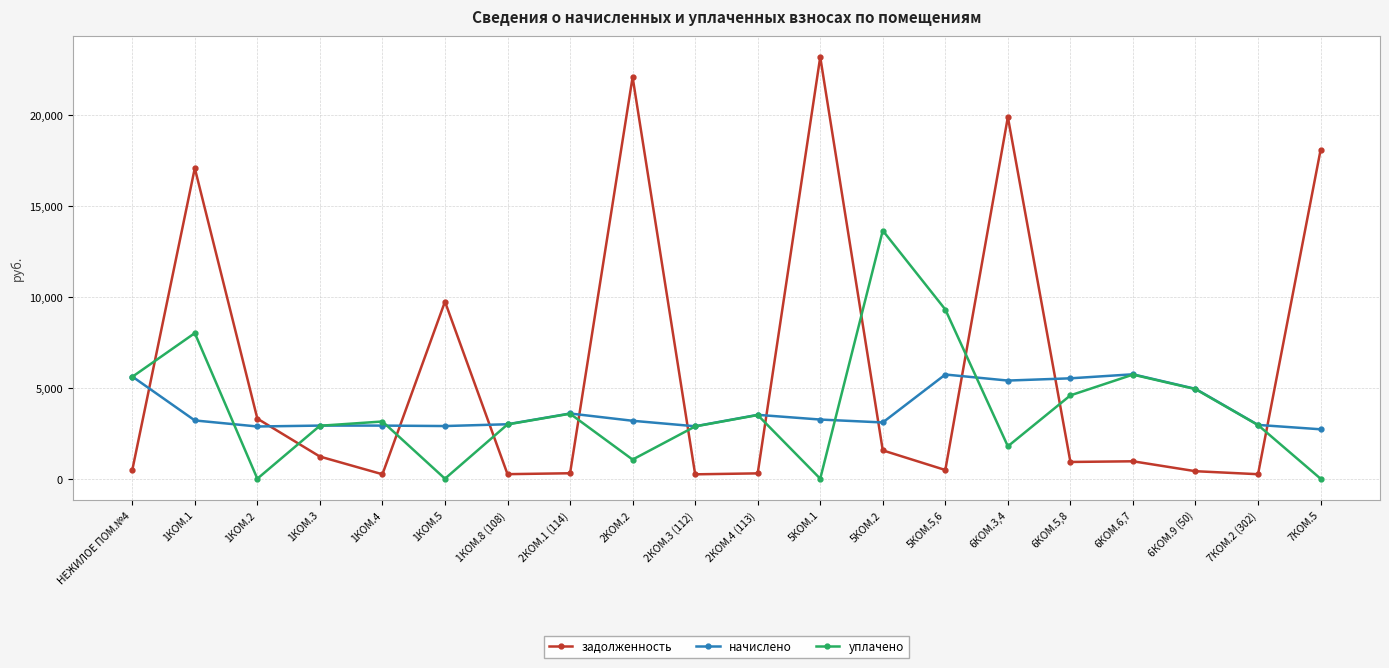

At which category is the sum across all series the highest?

1КОМ.1